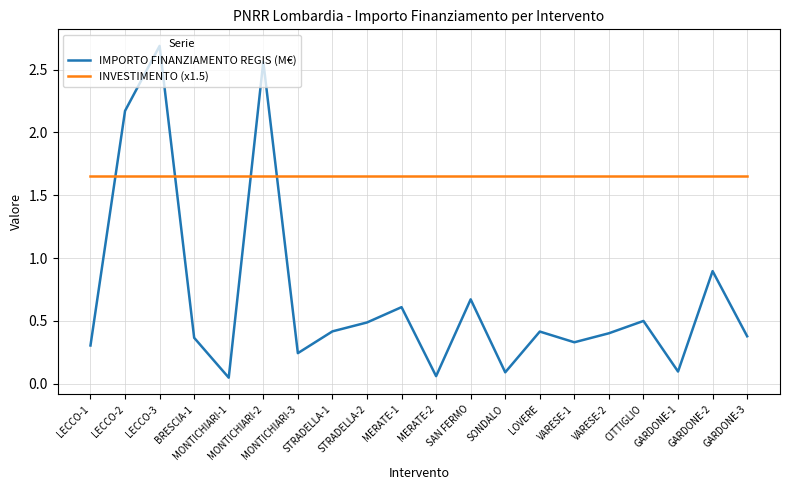

What are all the series names shown in the legend?

IMPORTO FINANZIAMENTO REGIS (M€), INVESTIMENTO (x1.5)